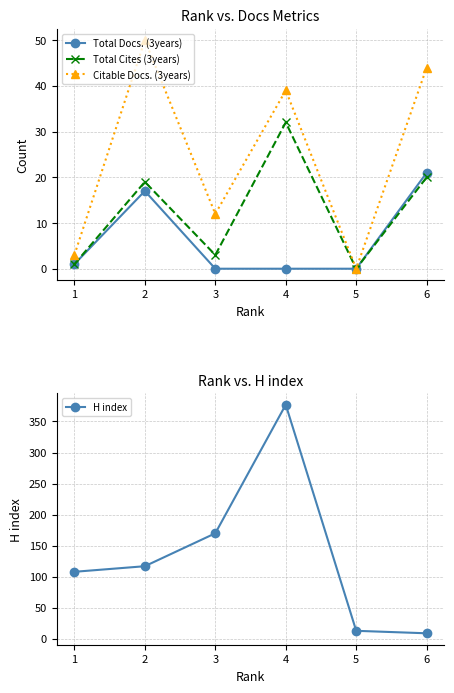

Does the chart display data point markers on the line(s)?

Yes